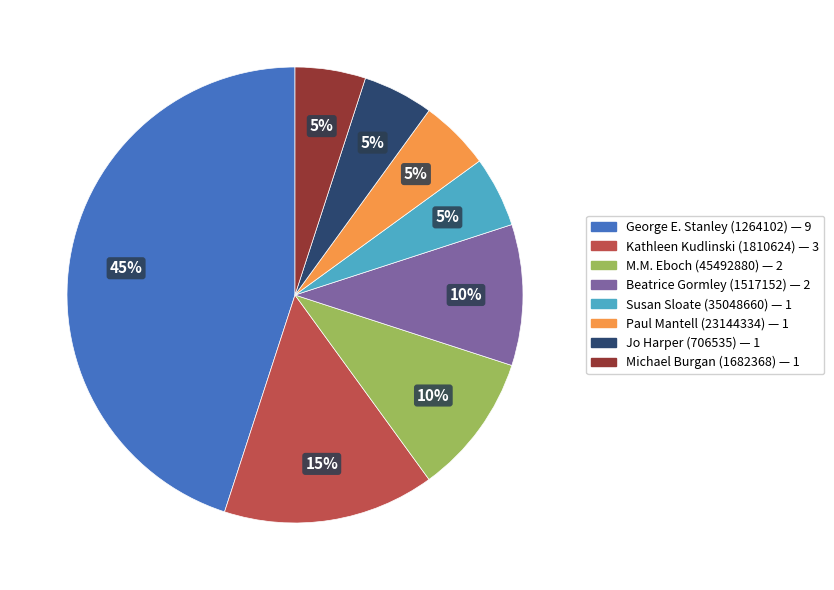

To the nearest percent, what is the average slice percentage?

12%